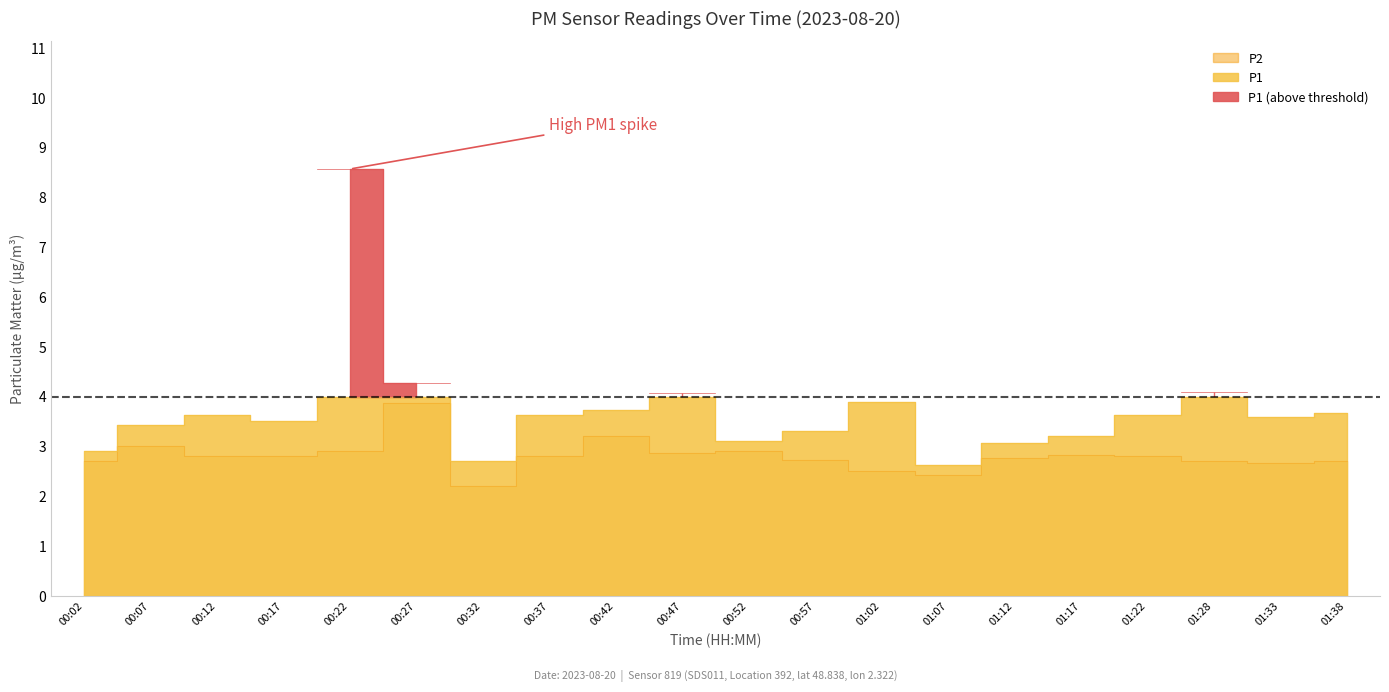

What is the label of the 14th point from the left?

01:07